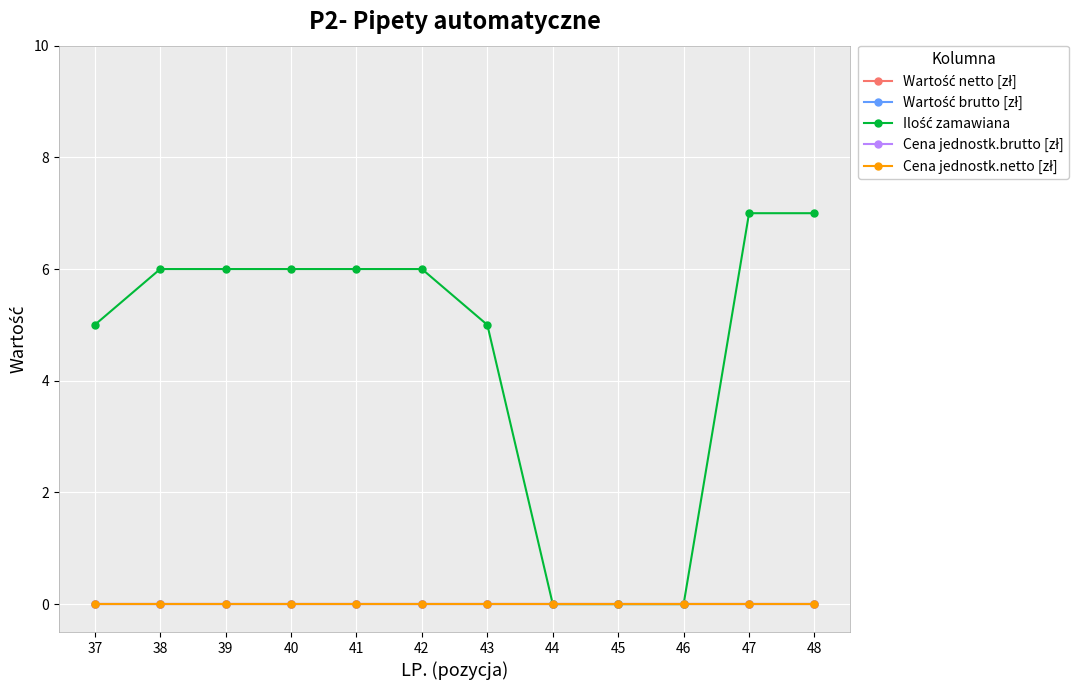

How many lines are shown in the chart?

5